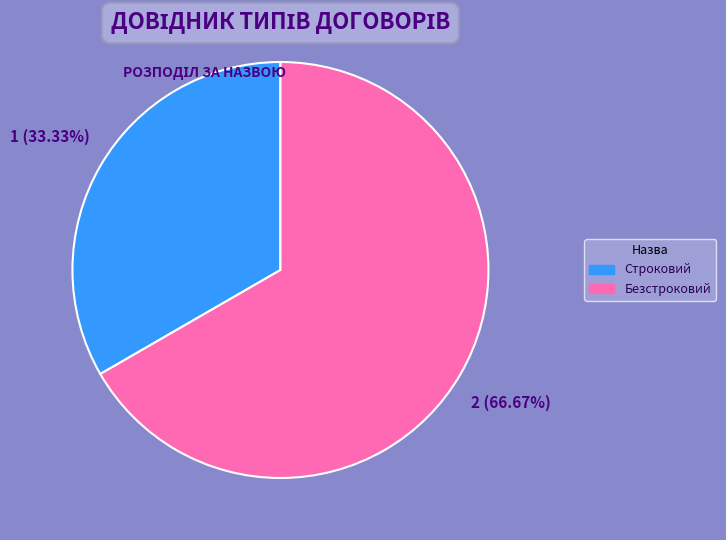

Which slice is the smallest?

Строковий